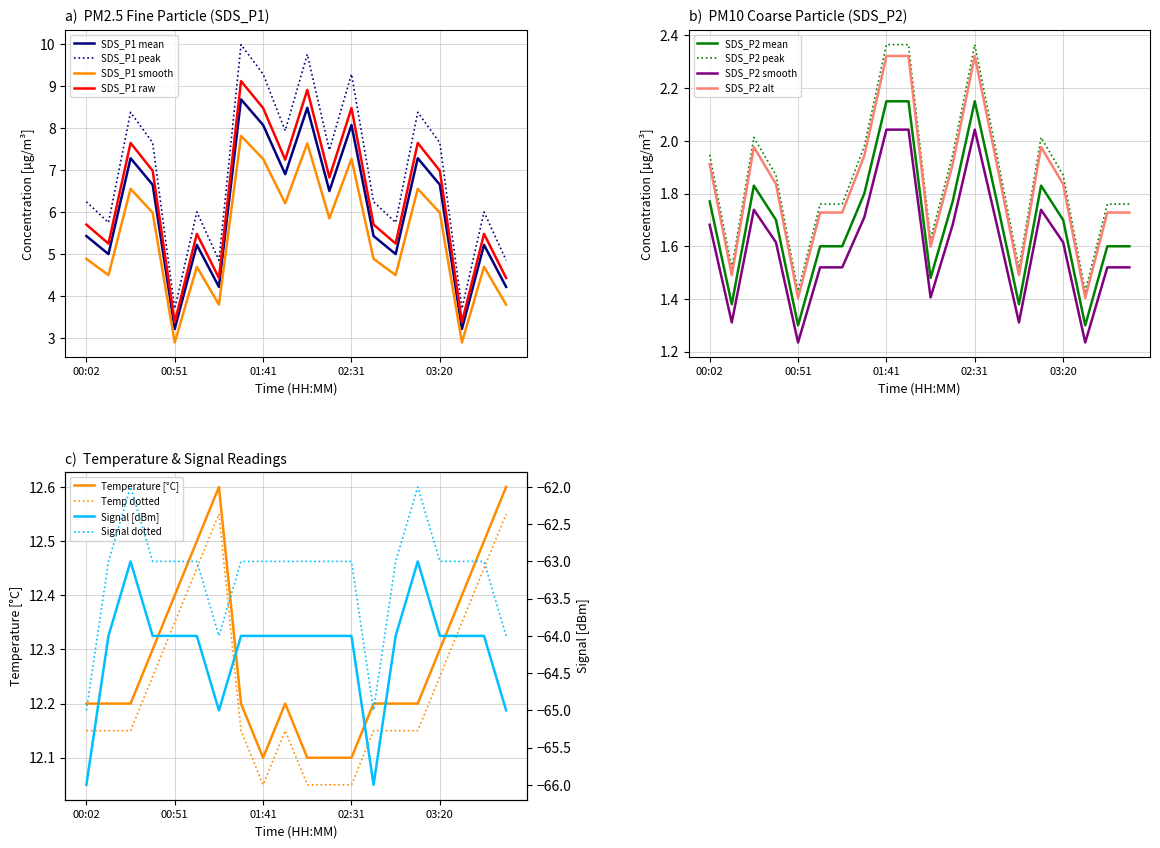

What is the total value across all series at 02:18?

-43.6